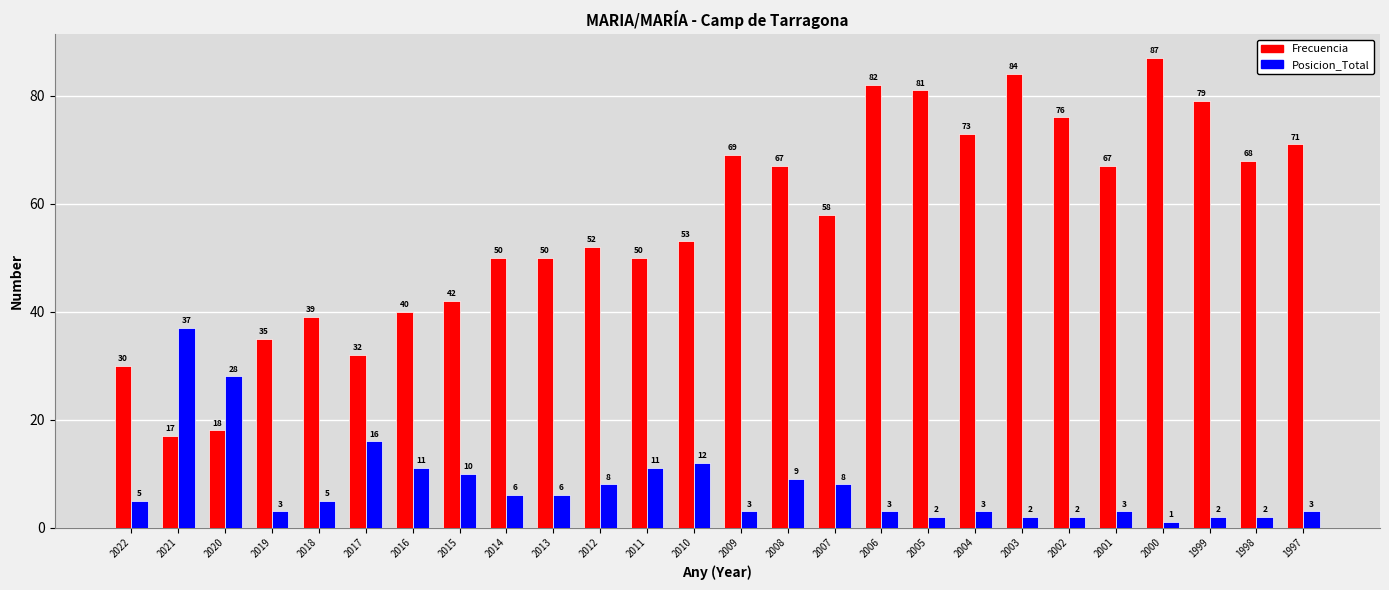

Reading left to right, extract all data points from this chart.

Frecuencia: 2022=30	2021=17	2020=18	2019=35	2018=39	2017=32	2016=40	2015=42	2014=50	2013=50	2012=52	2011=50	2010=53	2009=69	2008=67	2007=58	2006=82	2005=81	2004=73	2003=84	2002=76	2001=67	2000=87	1999=79	1998=68	1997=71
Posicion_Total: 2022=5	2021=37	2020=28	2019=3	2018=5	2017=16	2016=11	2015=10	2014=6	2013=6	2012=8	2011=11	2010=12	2009=3	2008=9	2007=8	2006=3	2005=2	2004=3	2003=2	2002=2	2001=3	2000=1	1999=2	1998=2	1997=3